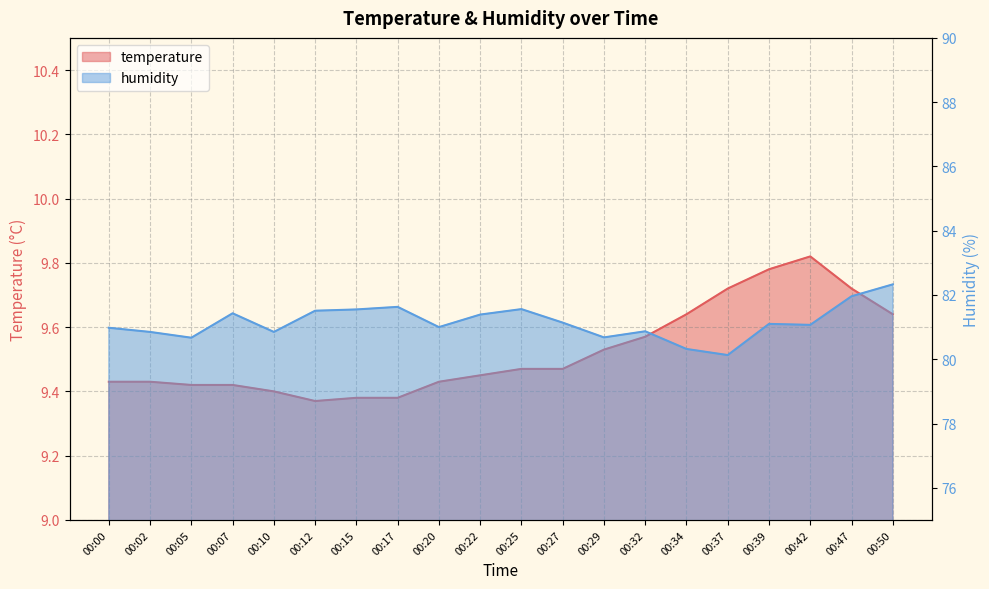

True or false: humidity and temperature cross at least once.

False